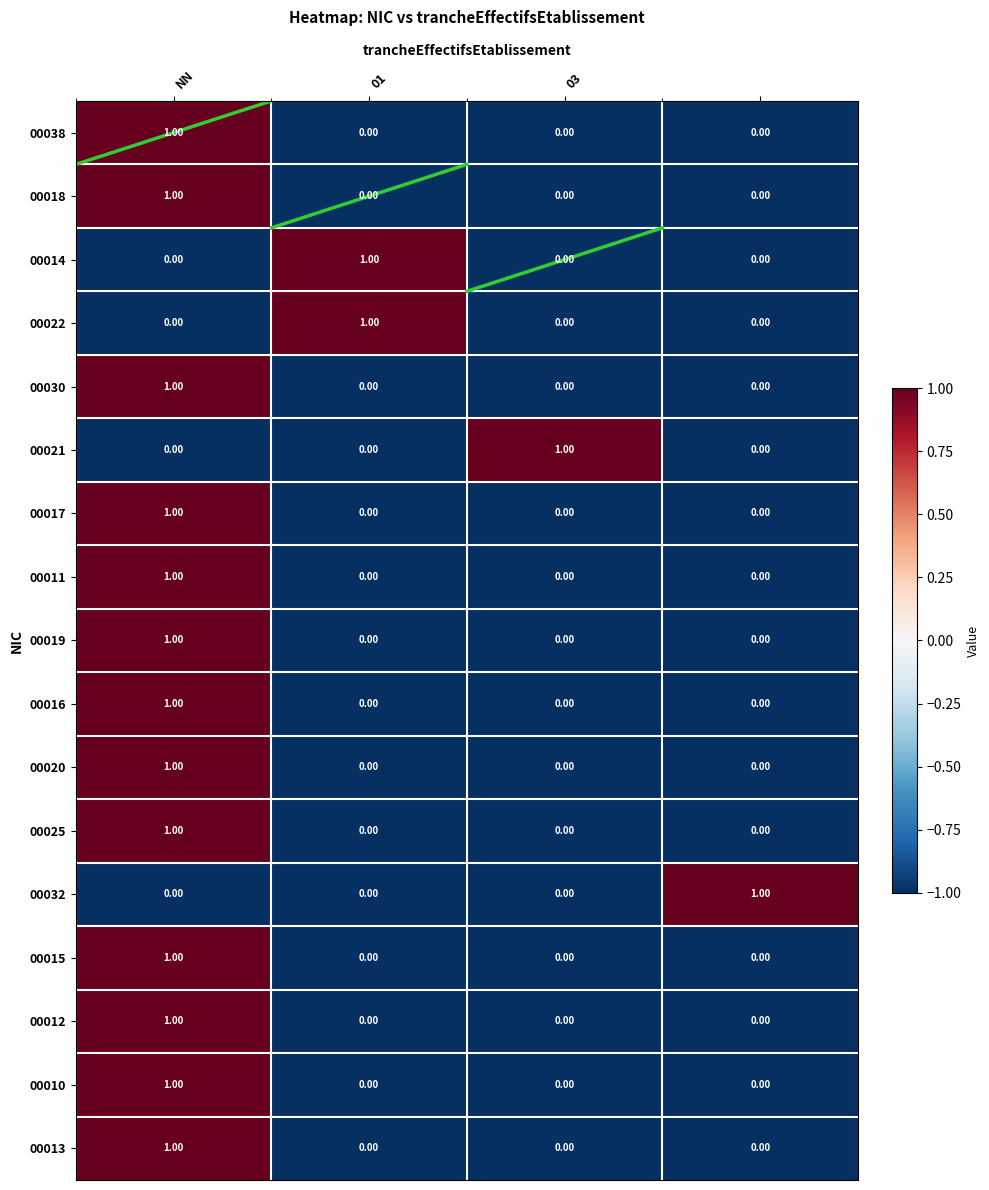

At how many categories does at least one series exceed 0?

4